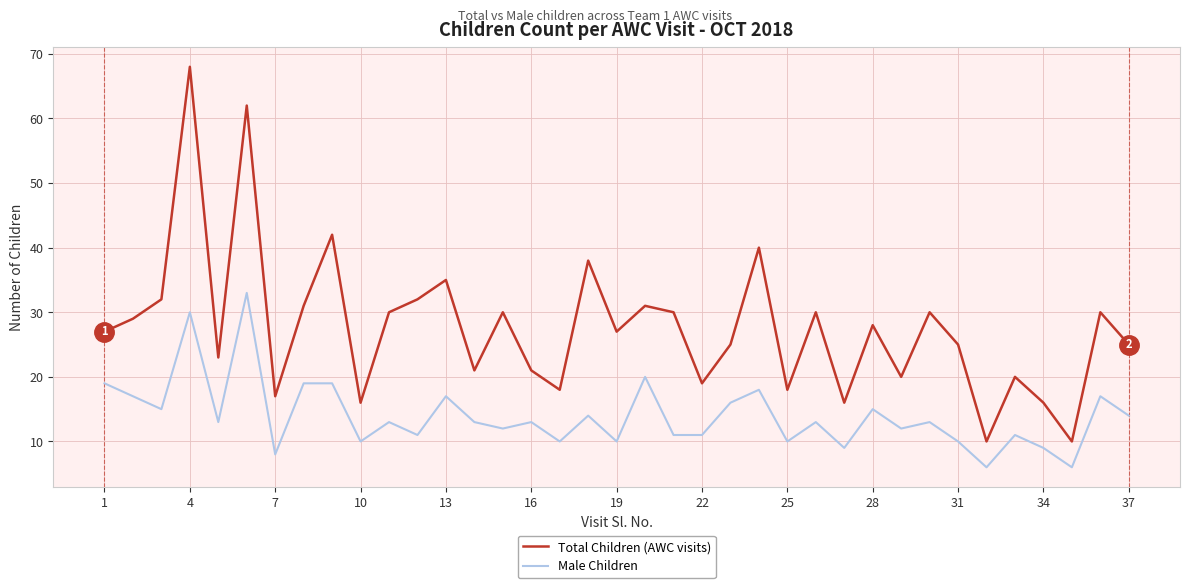

True or false: Total Children (AWC visits) and Male Children intersect in this chart.

False